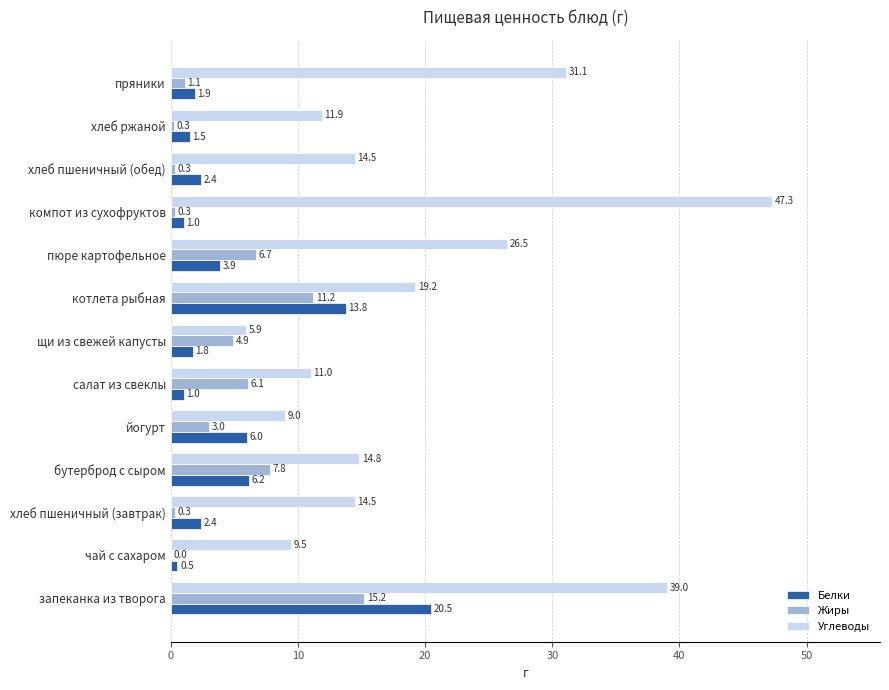

Which series has the largest total across all categories?

Углеводы